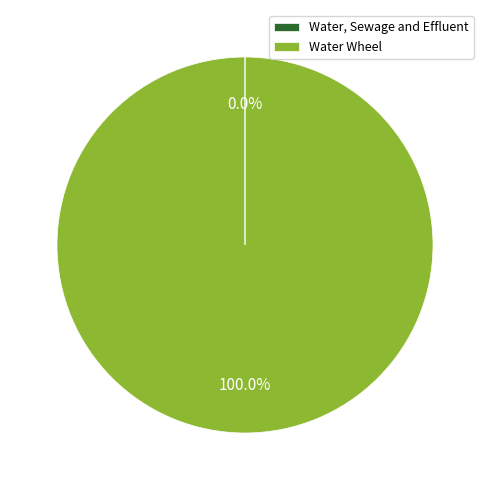

Which slice is the largest?

Water Wheel